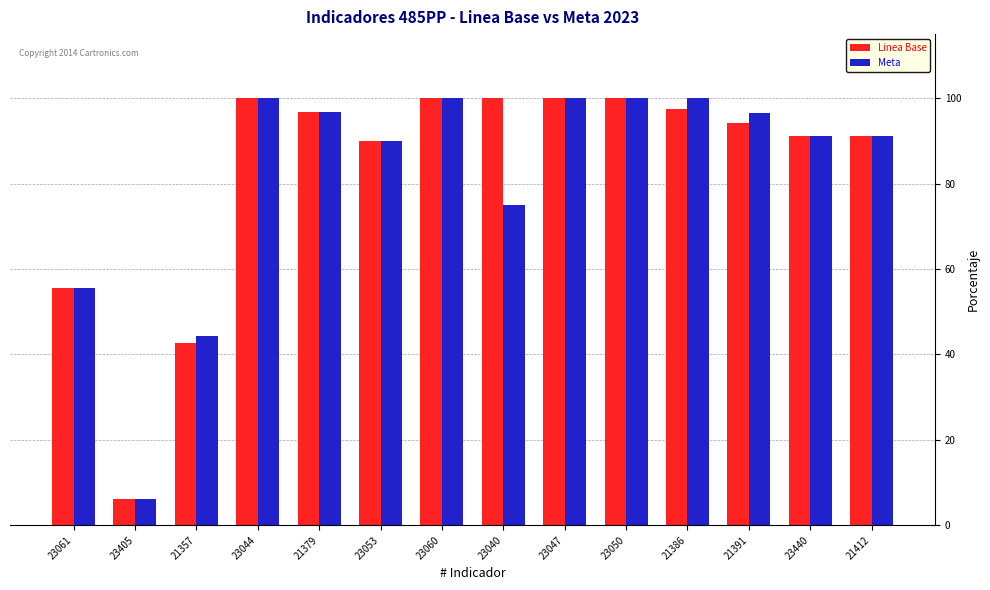

What is the label of the 14th bar from the right?

23061